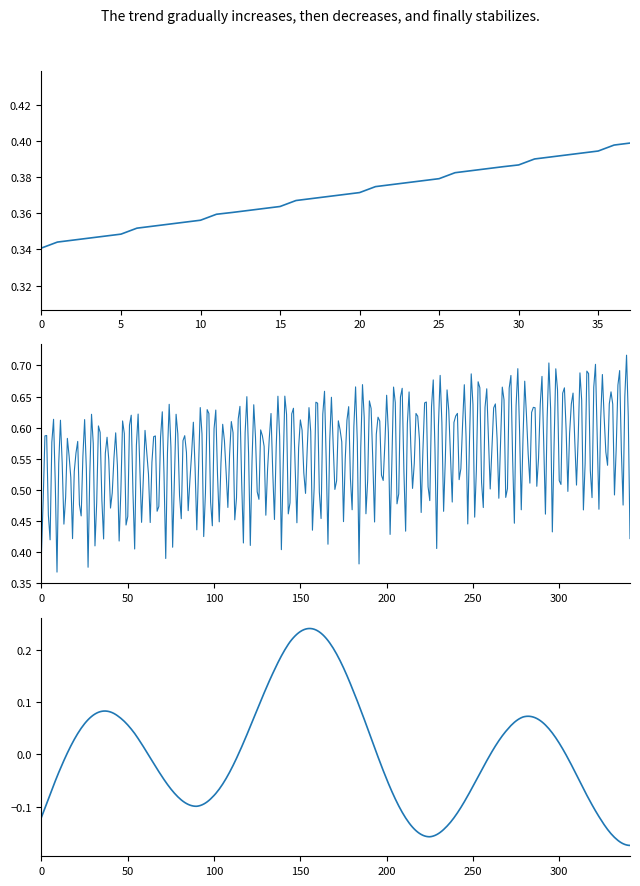

The chart shows a value of 0.5 at 2023-07-31. True or false?

False